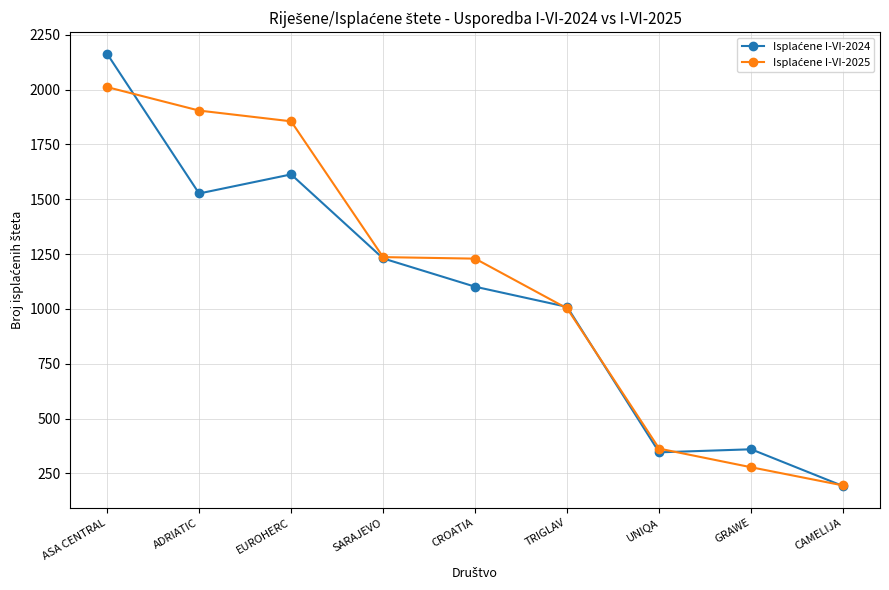

What is the total value across all series at GRAWE?

638